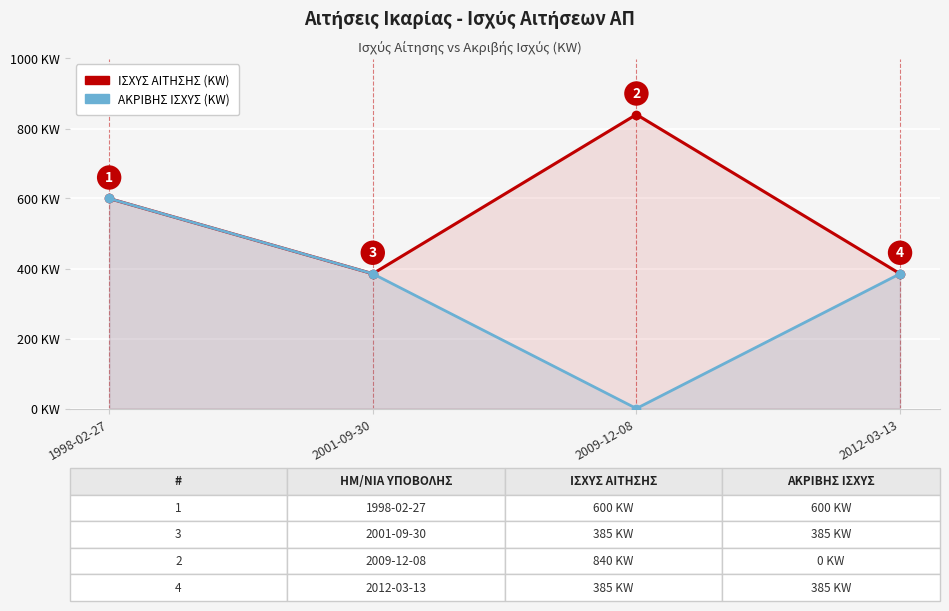

Rank the series at 2001-09-30 from lowest to highest value.

ΙΣΧΥΣ ΑΙΤΗΣΗΣ (KW), ΑΚΡΙΒΗΣ ΙΣΧΥΣ (KW)